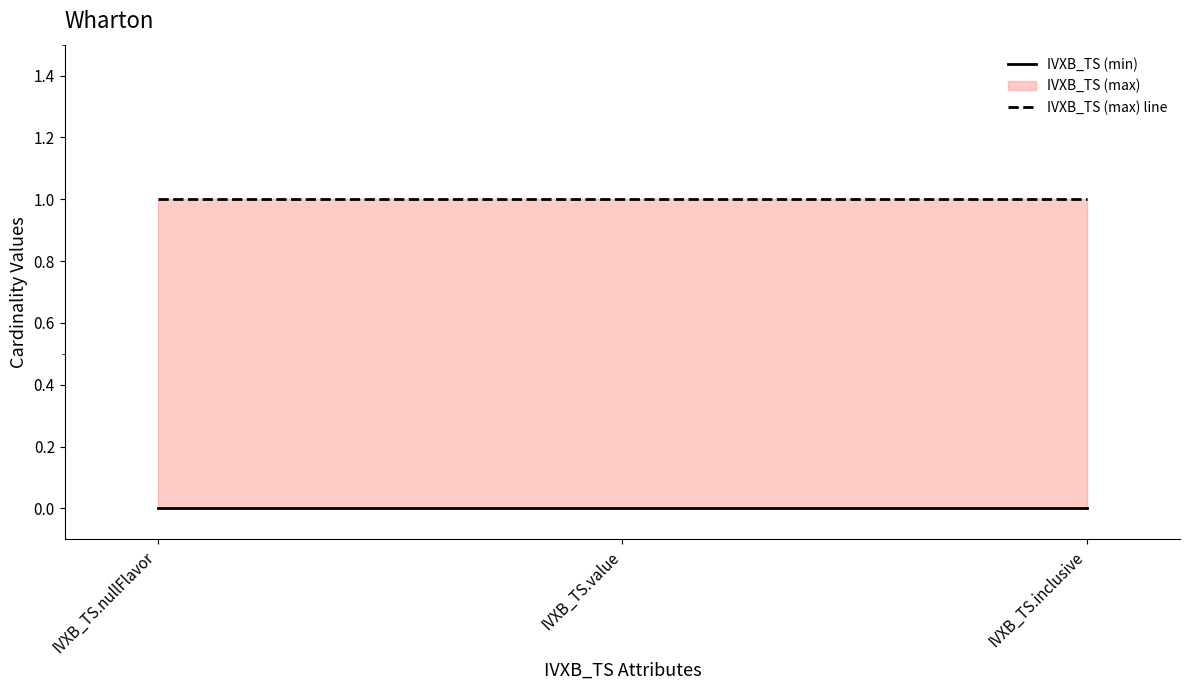

Reading left to right, extract all data points from this chart.

IVXB_TS (min): IVXB_TS.nullFlavor=0	IVXB_TS.value=0	IVXB_TS.inclusive=0
IVXB_TS (max) line: IVXB_TS.nullFlavor=1	IVXB_TS.value=1	IVXB_TS.inclusive=1